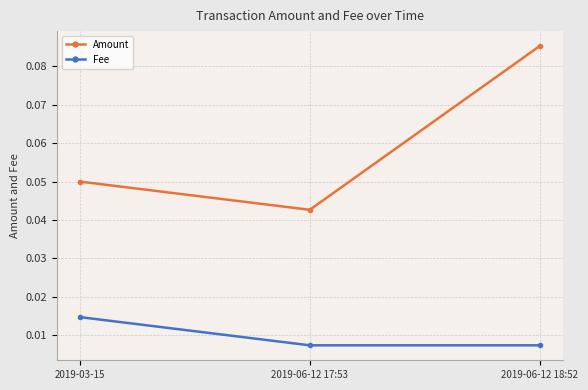

Which category has the highest value in the Fee series?

2019-03-15